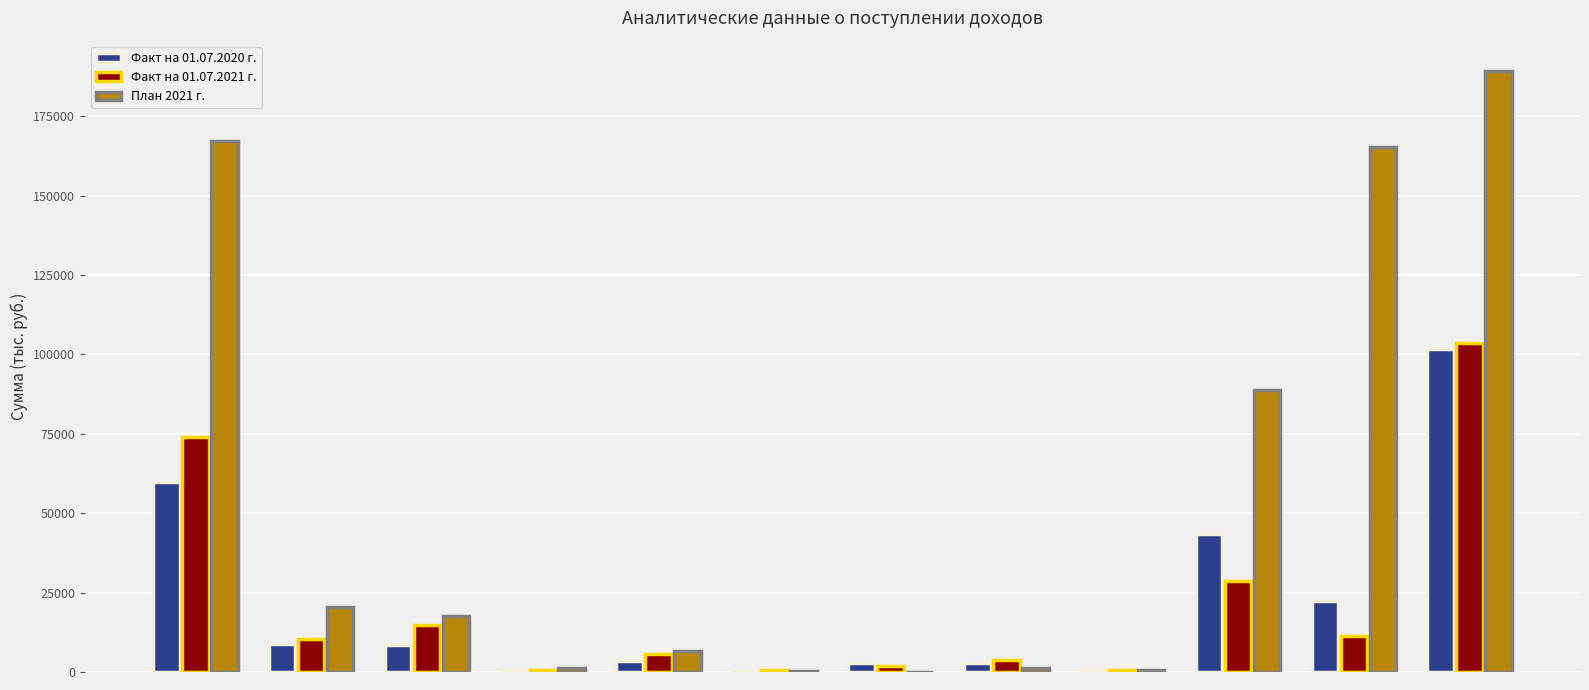

Which series changed the most between Субсидии and Субвенции?

Факт на 01.07.2021 г.